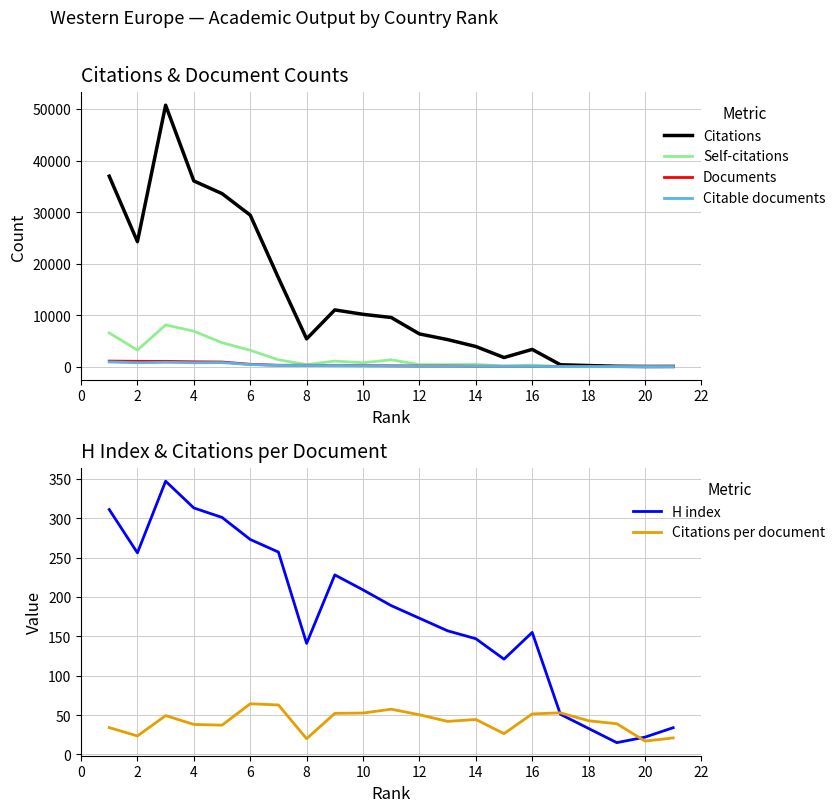

The H index series shows 18.2 at 18. True or false?

False